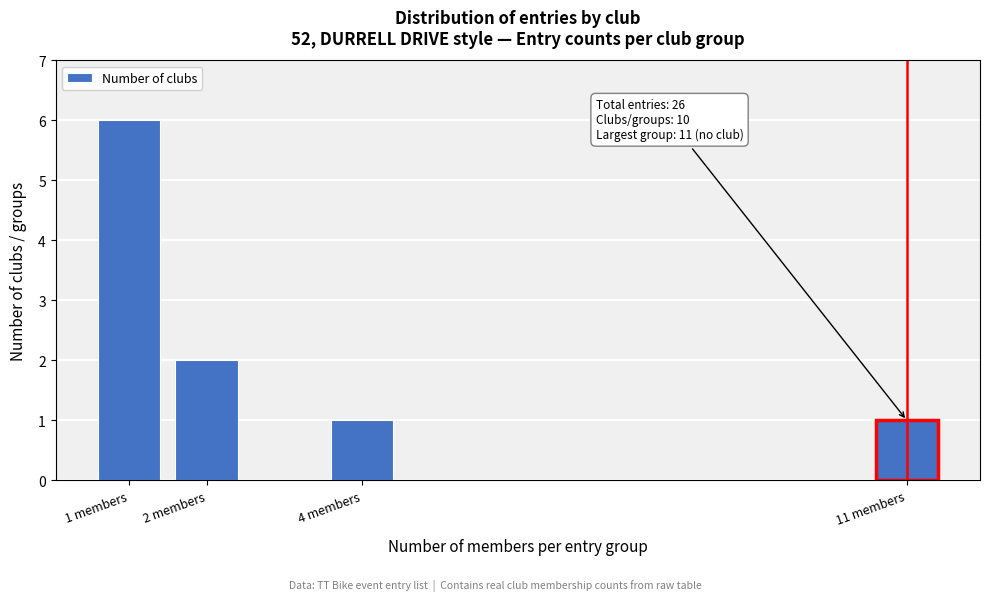

Reading left to right, extract all data points from this chart.

6	2	1	1